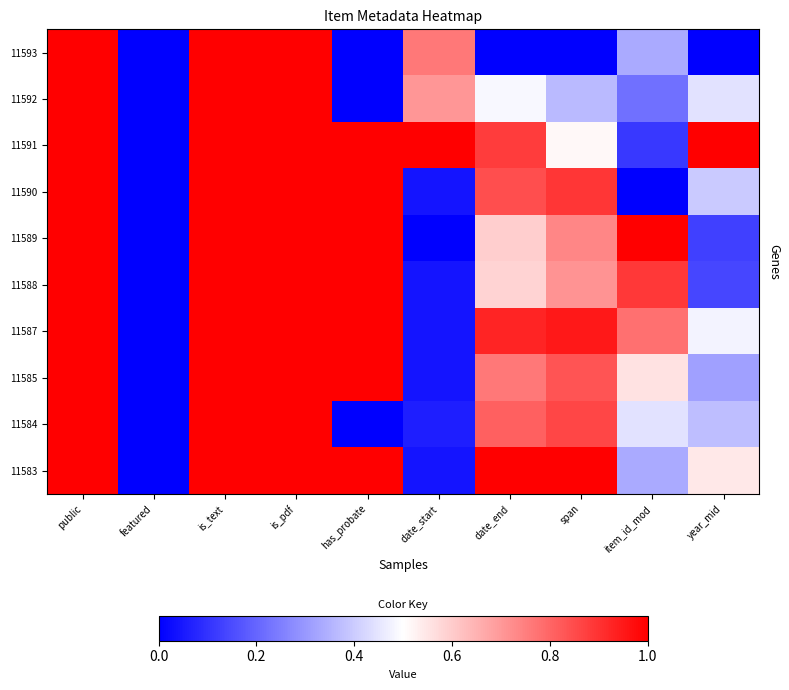

Which series has the largest total across all categories?

11591